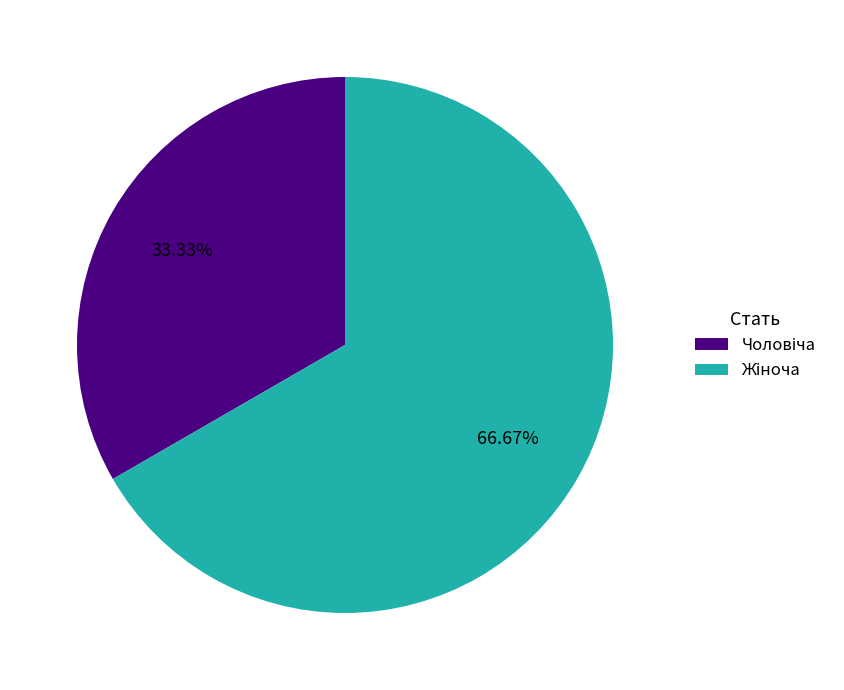

Is there any slice that represents more than half of the pie?

Yes